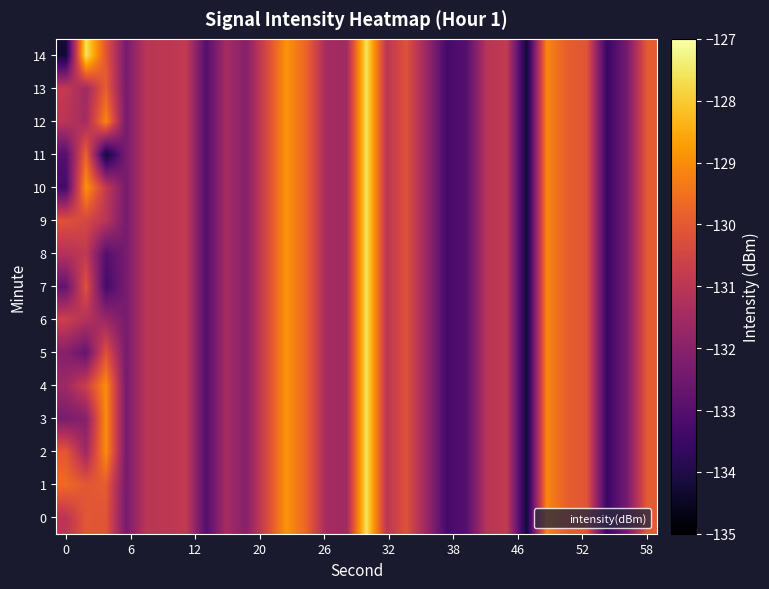

At how many categories does at least one series exceed -131?

16